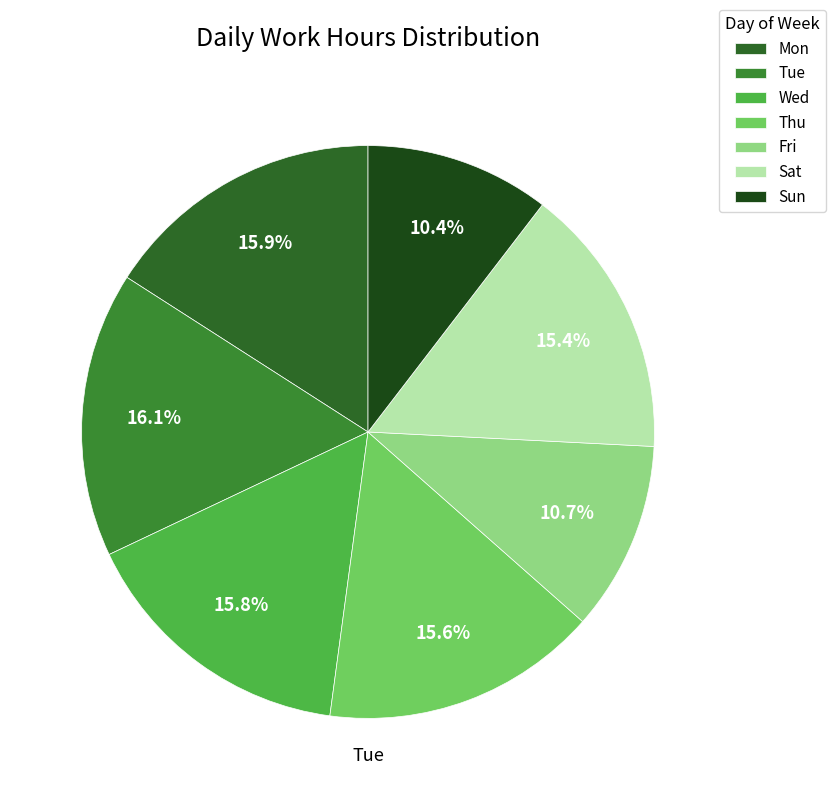

To the nearest percent, what is the difference between the largest and smallest slice percentages?

6%